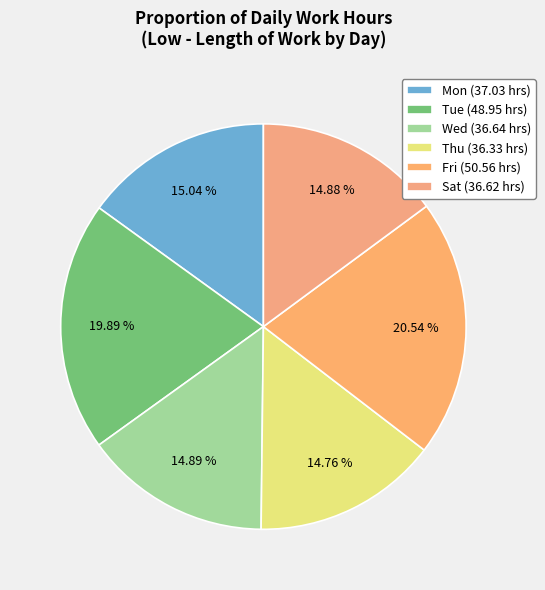

Count the number of slices in the pie.

6